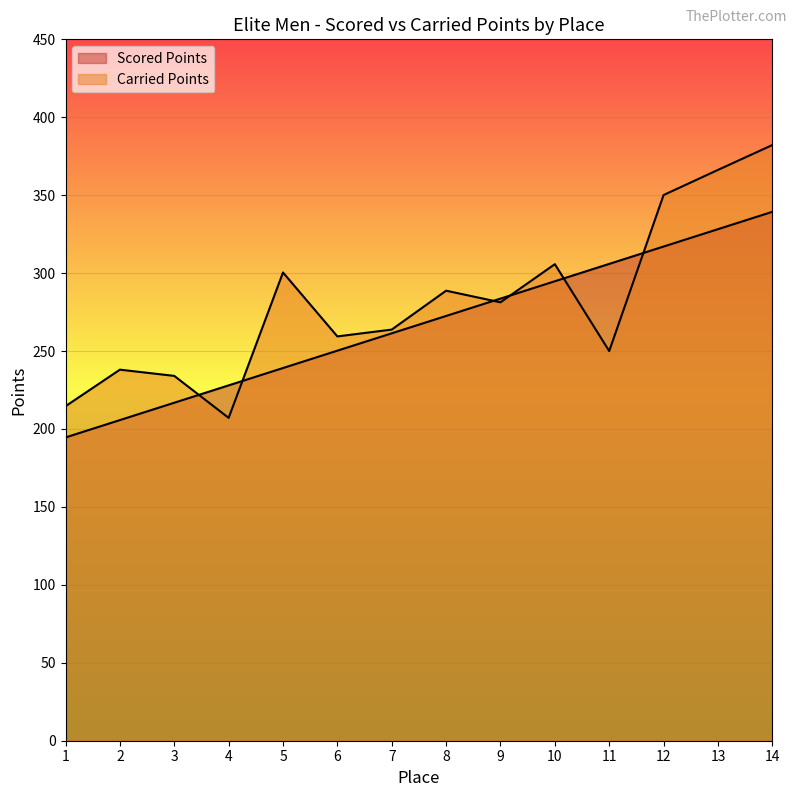

In Carried Points, how many points are higher than both neighbors (excluding endpoints)?

4